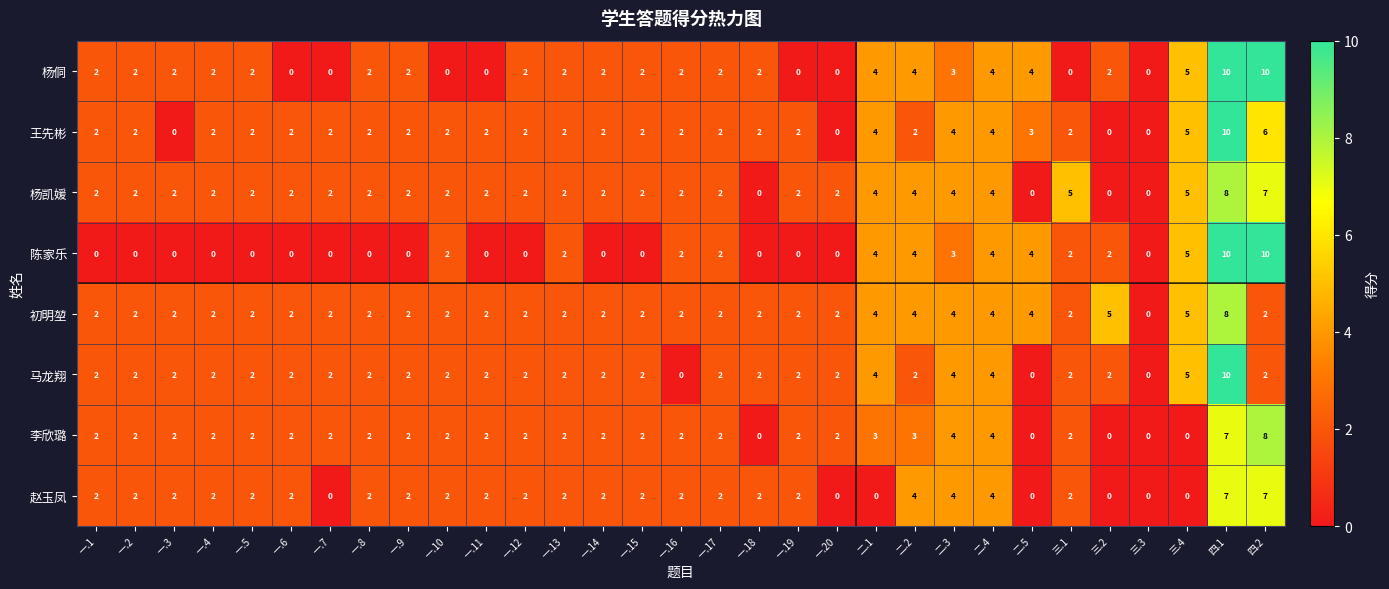

Count the 王先彬 values in the range 2 to 3.

21